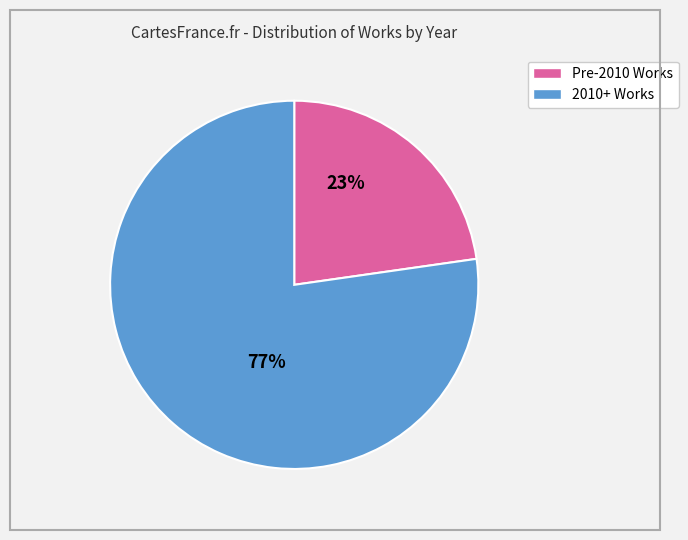

To the nearest percent, what is the average slice percentage?

50%